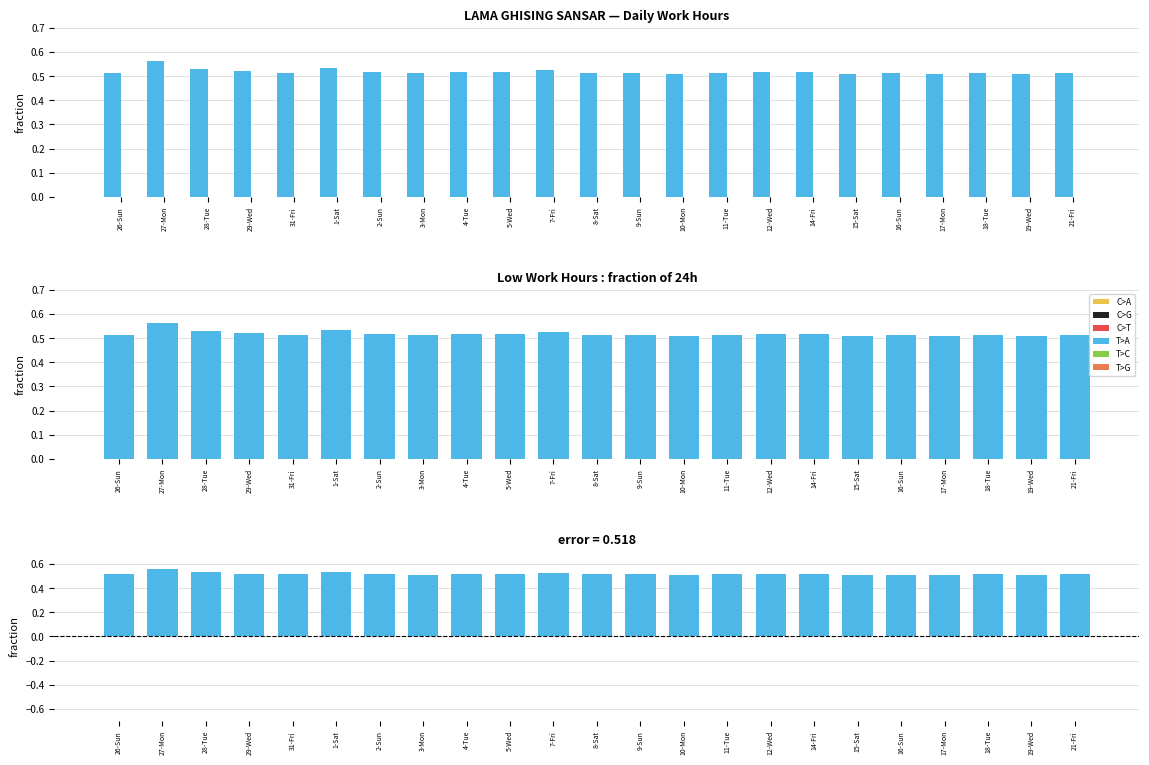

At how many categories does at least one series exceed 0?

23